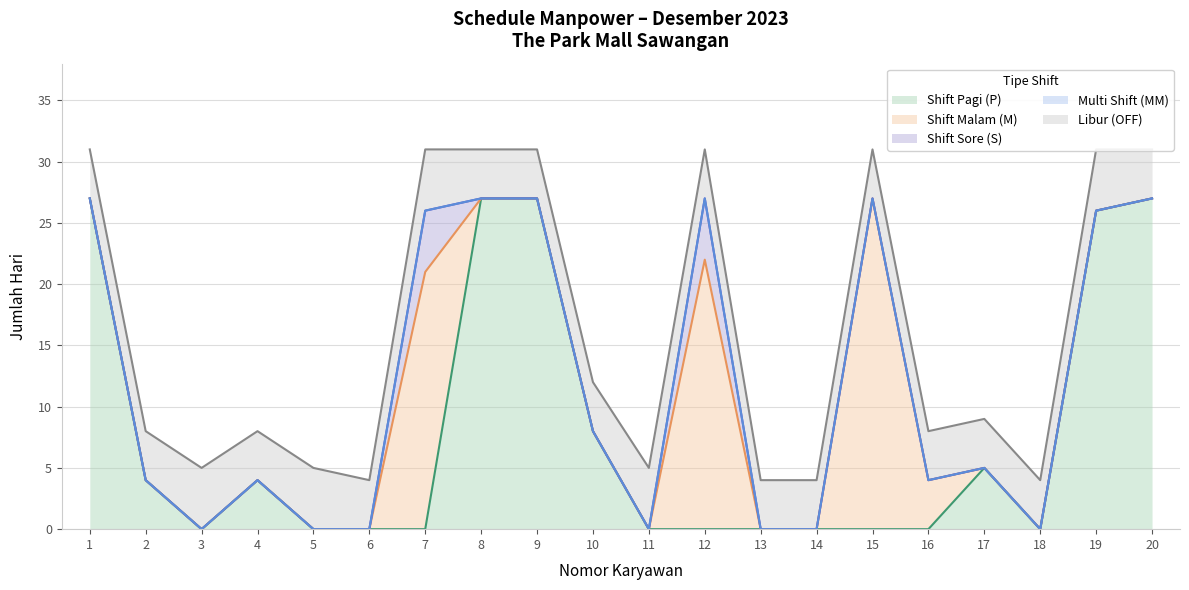

The Shift Pagi (P) series shows -9 at 11. True or false?

False